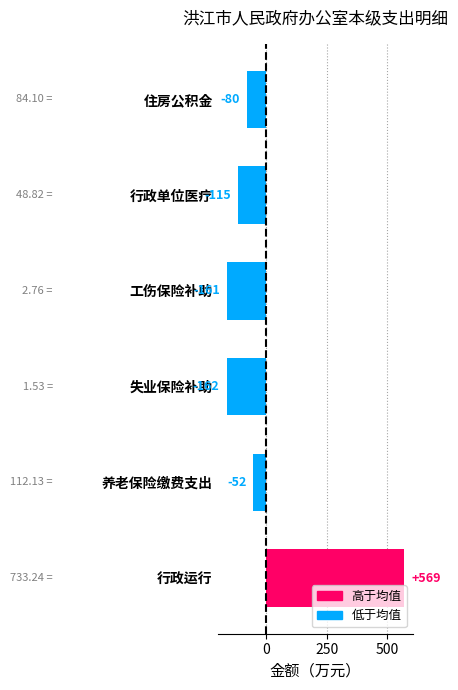

At which category does the chart reach its peak across all series?

行政运行